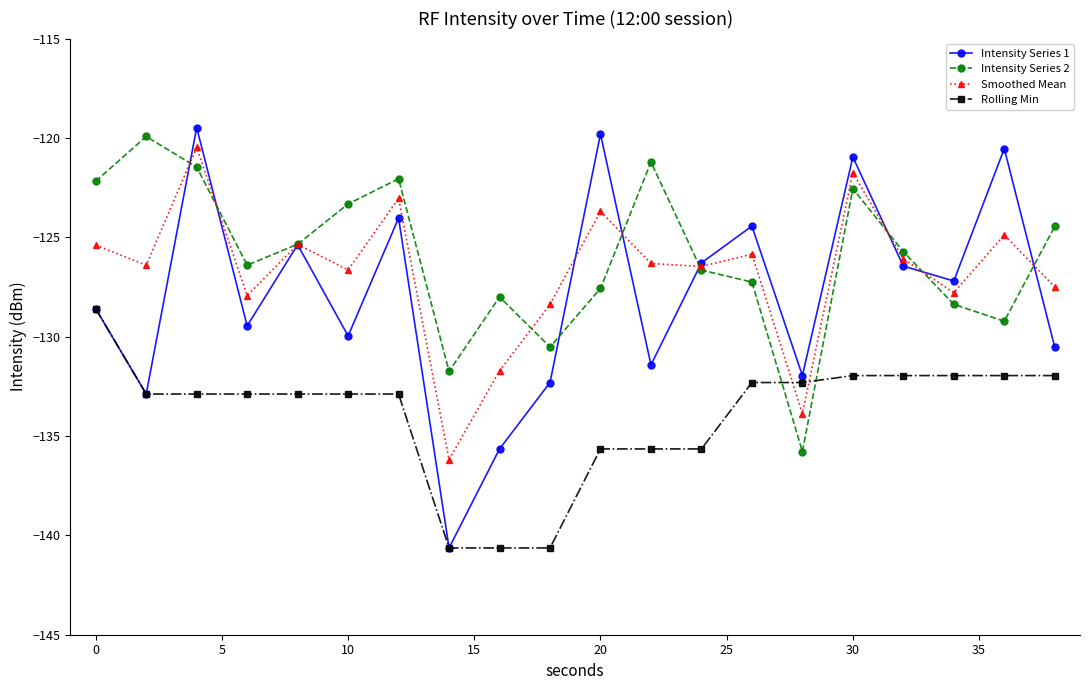

List the series in order of their peak value, highest first.

Intensity Series 1, Intensity Series 2, Smoothed Mean, Rolling Min